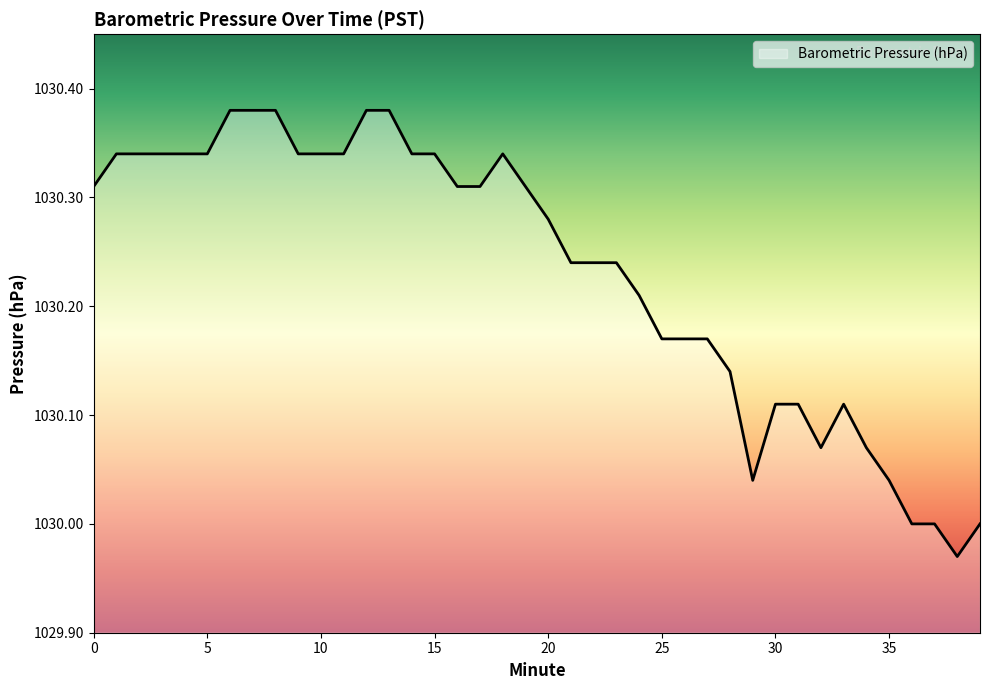

What is the difference between the maximum and minimum values?

0.4